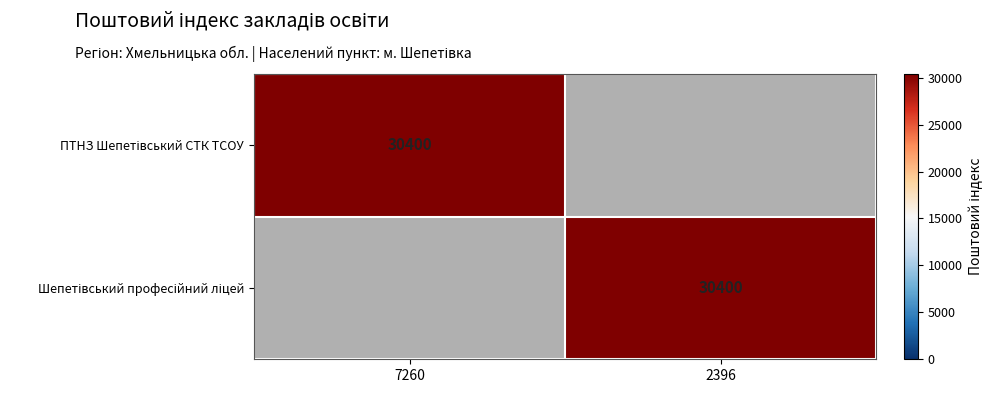

Count the number of categories in the chart.

2